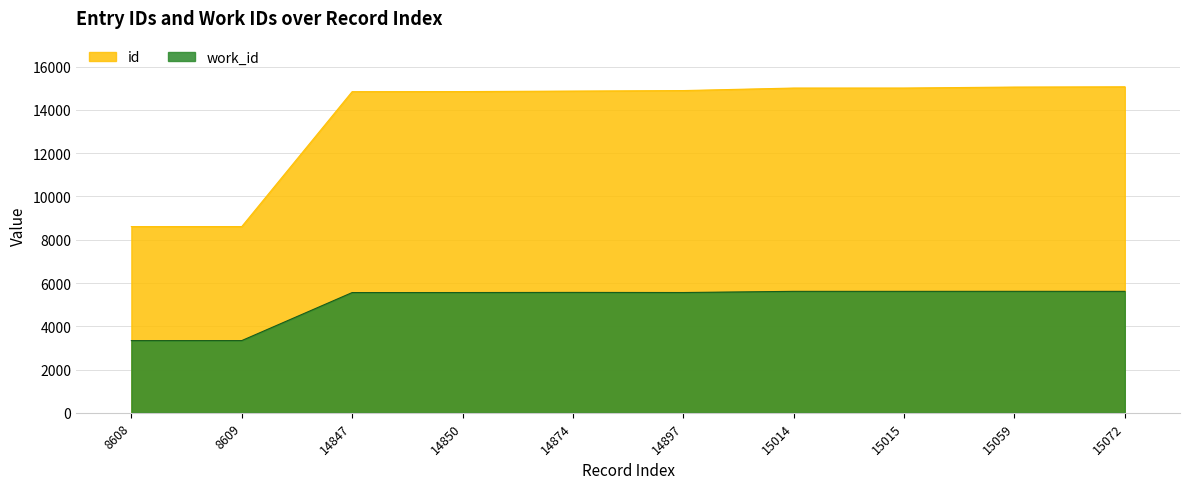

At which label does work_id first exceed 5565?

15014